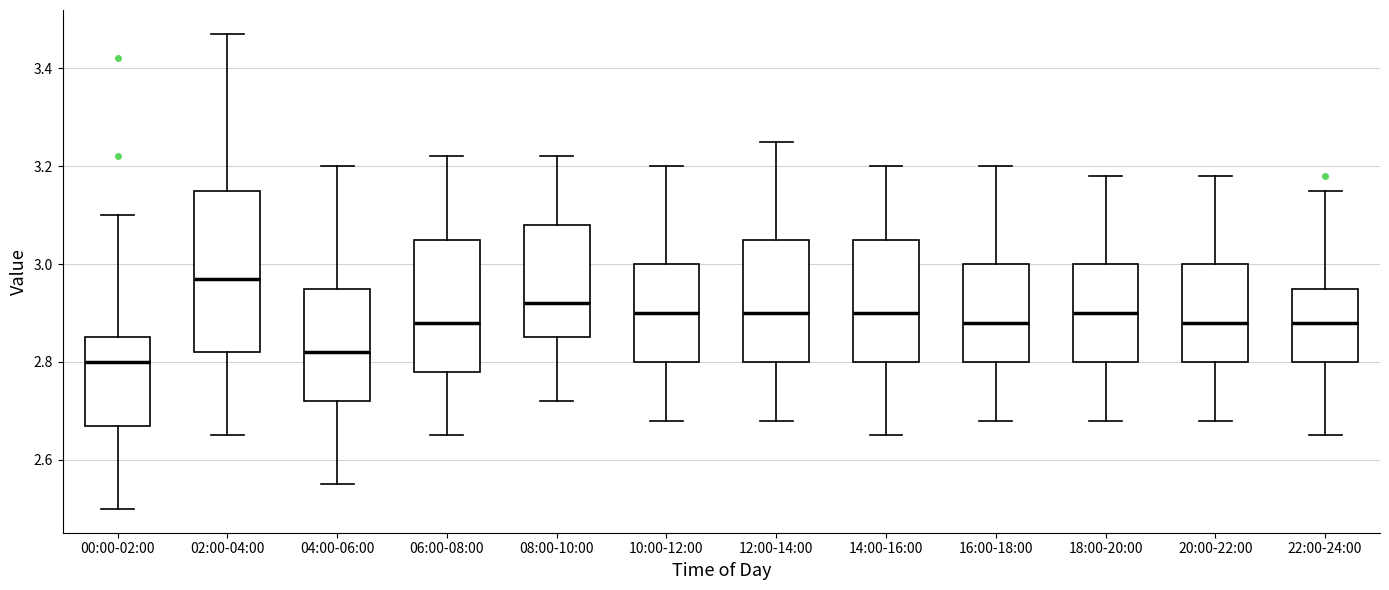

Where does the upper whisker of the box for 22:00-24:00 end on the y-axis? The values are not printed on the chart, so give them approximately, as read against the axis.

3.16